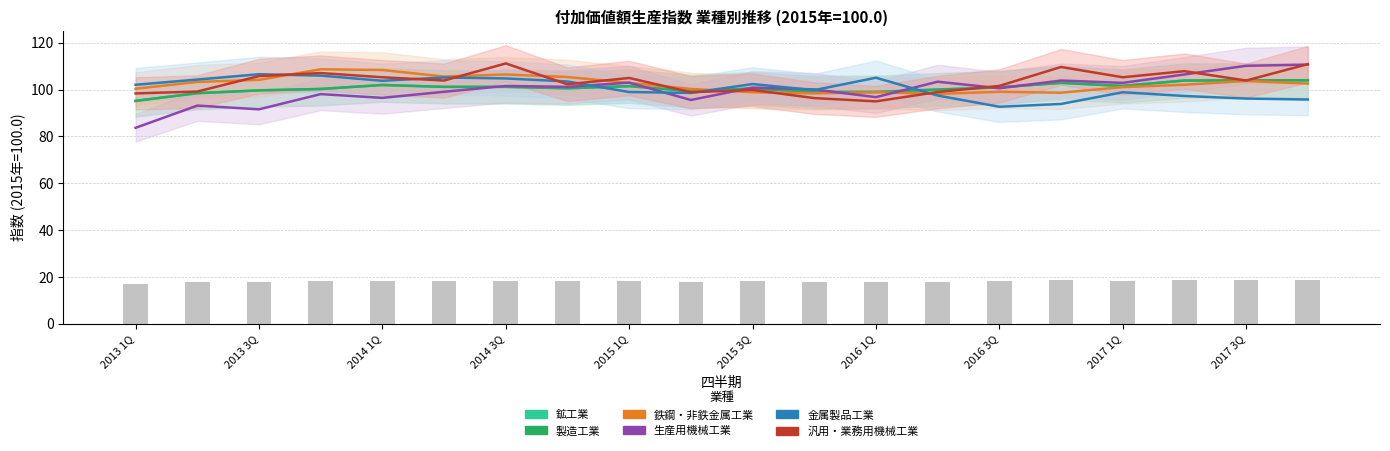

Count the number of categories in the chart.

20